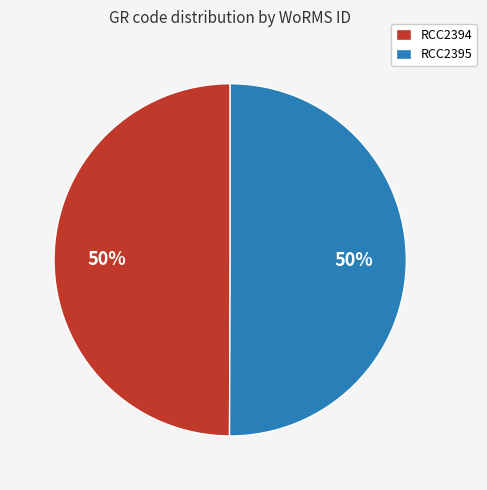

To the nearest percent, what percentage of the pie is RCC2394?

50%